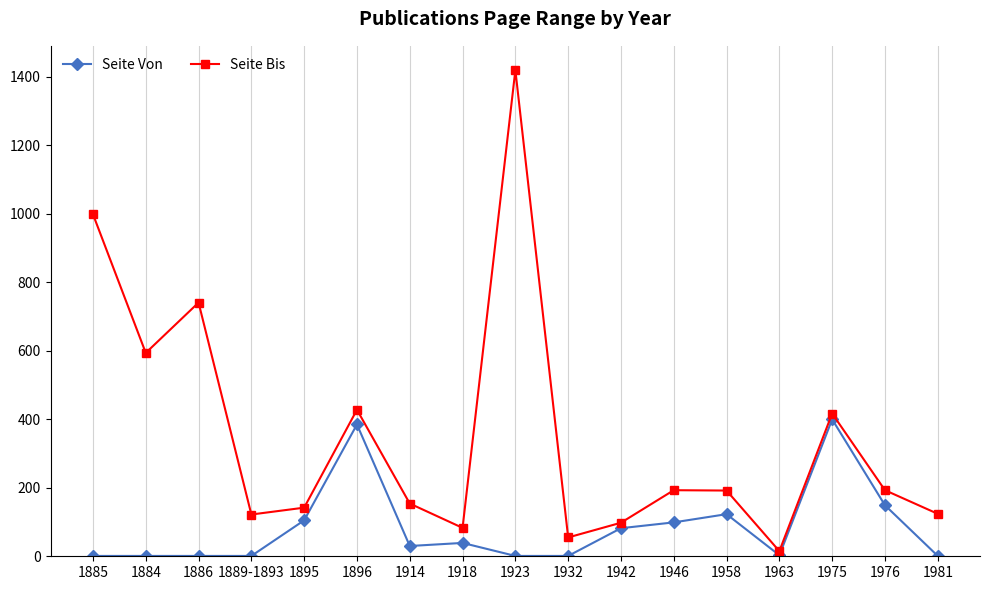

Which series has the largest total across all categories?

Seite Bis